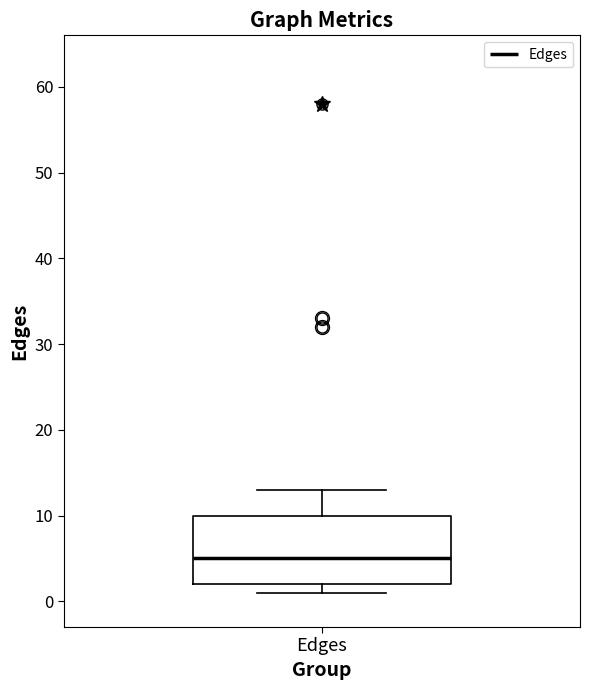

Transcribe this box plot: give where the median line is, the range the box spans, and where the two whiskers end, as read against the y-axis. The values are not printed on the chart, so give them approximately, as read against the axis.

median 5, box 2 to 10, whiskers 1 to 13